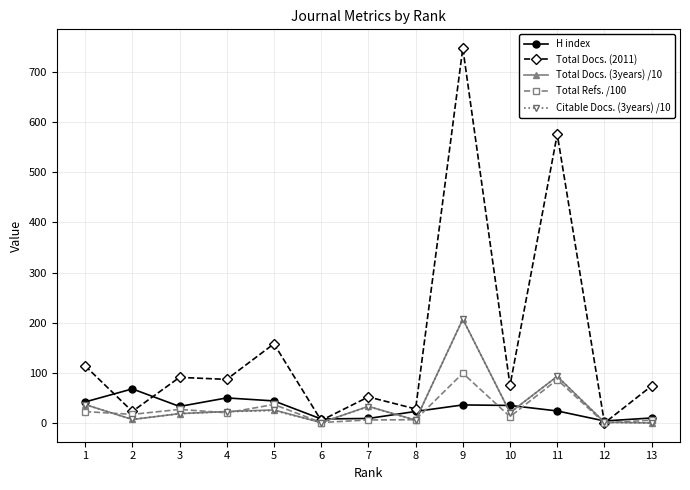

At which category is the sum across all series the highest?

9